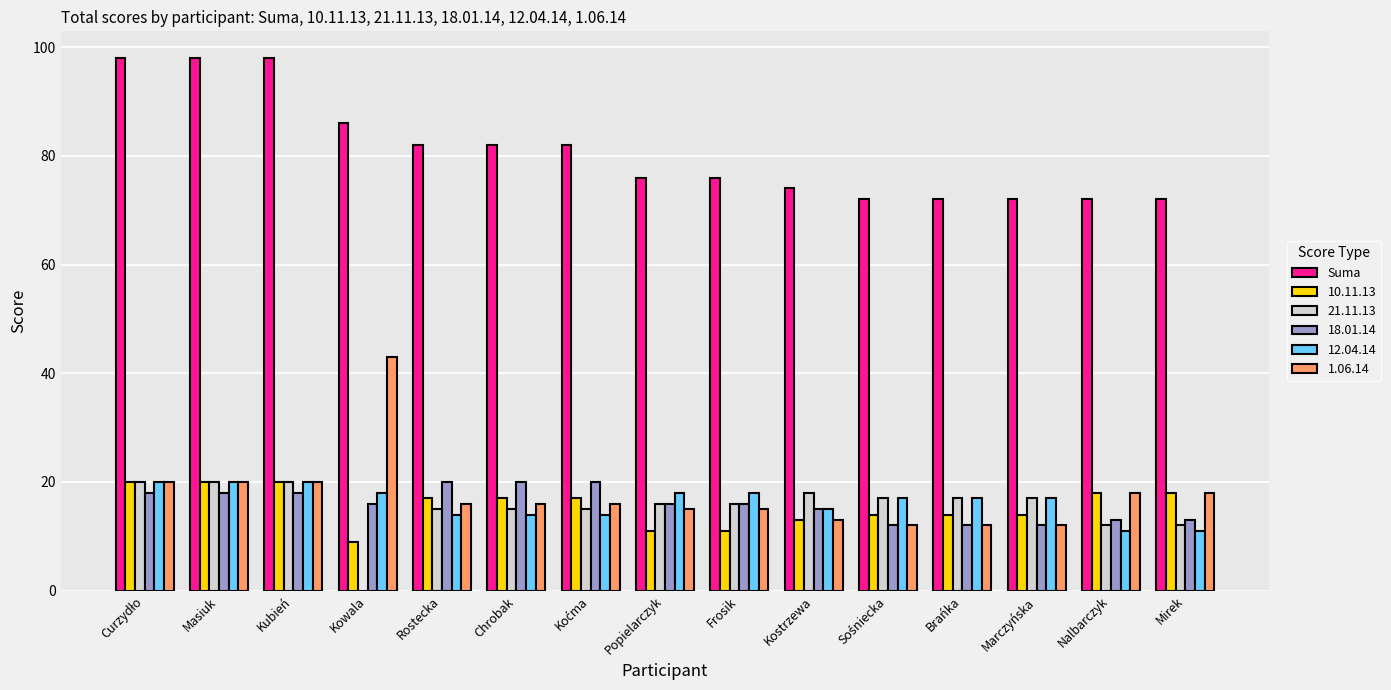

Between Kowala and Chrobak, which series saw the biggest shift?

1.06.14